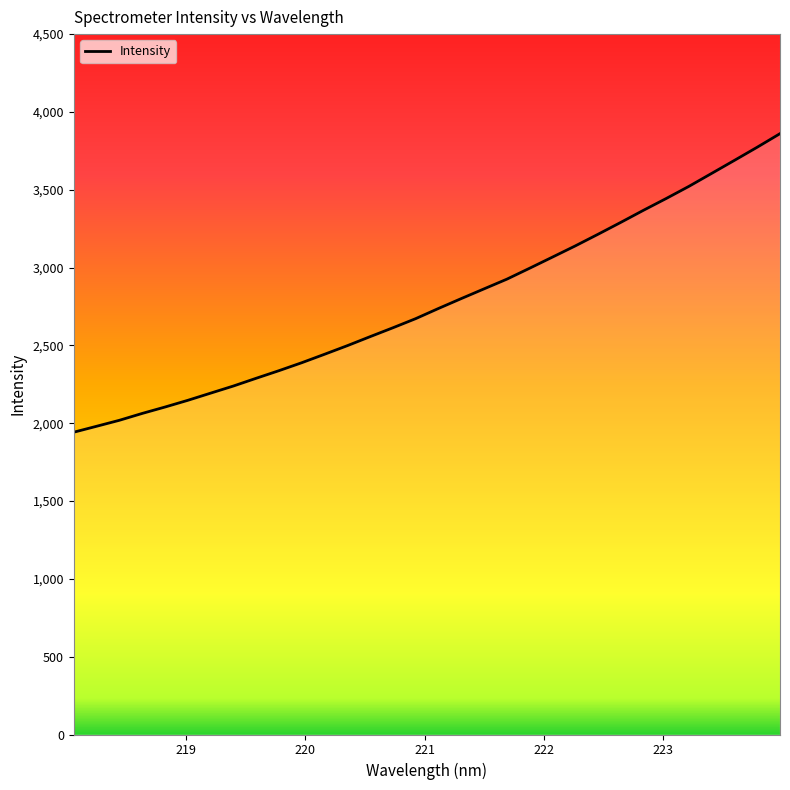

How many distinct data groups are displayed?

1